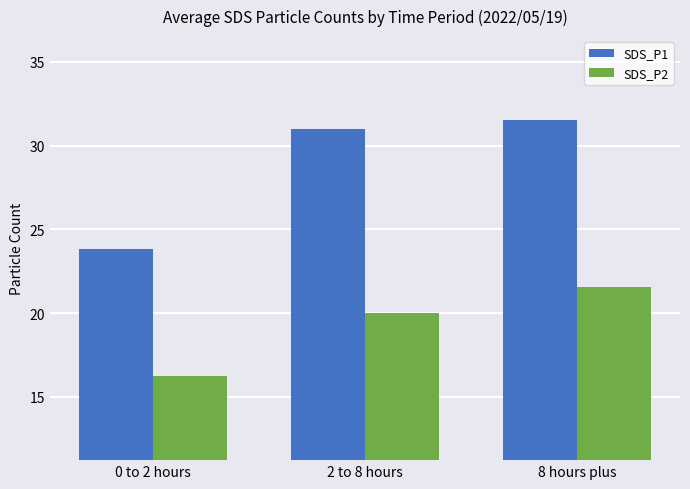

Where does the SDS_P2 series first go above 20?

2 to 8 hours